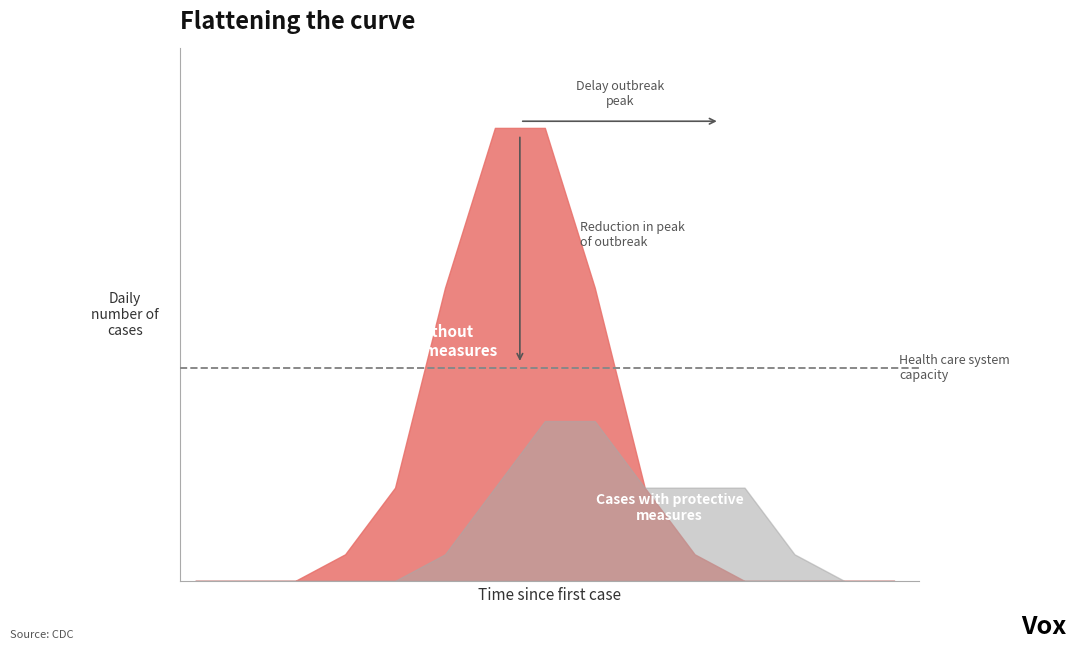

At how many categories does at least one series exceed 32?

2